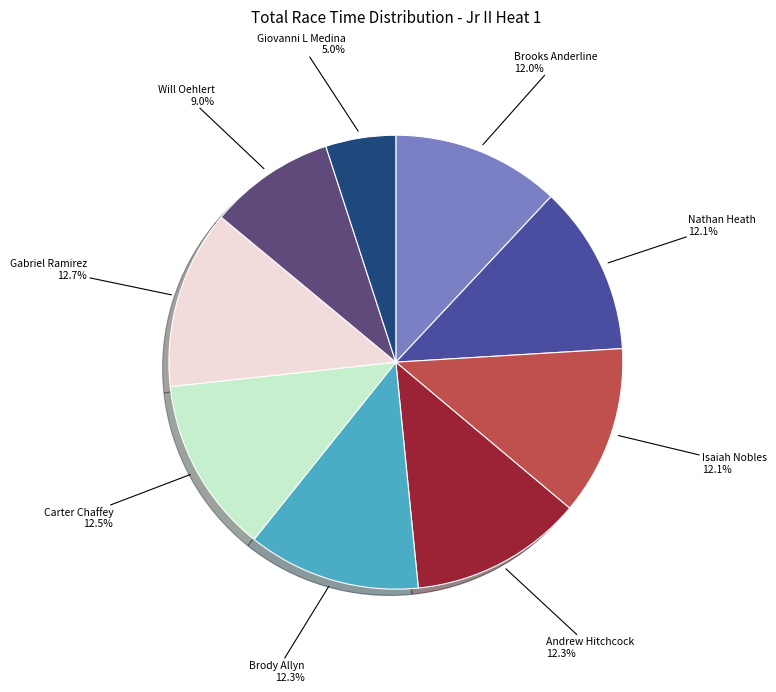

Is there any slice that represents more than half of the pie?

No